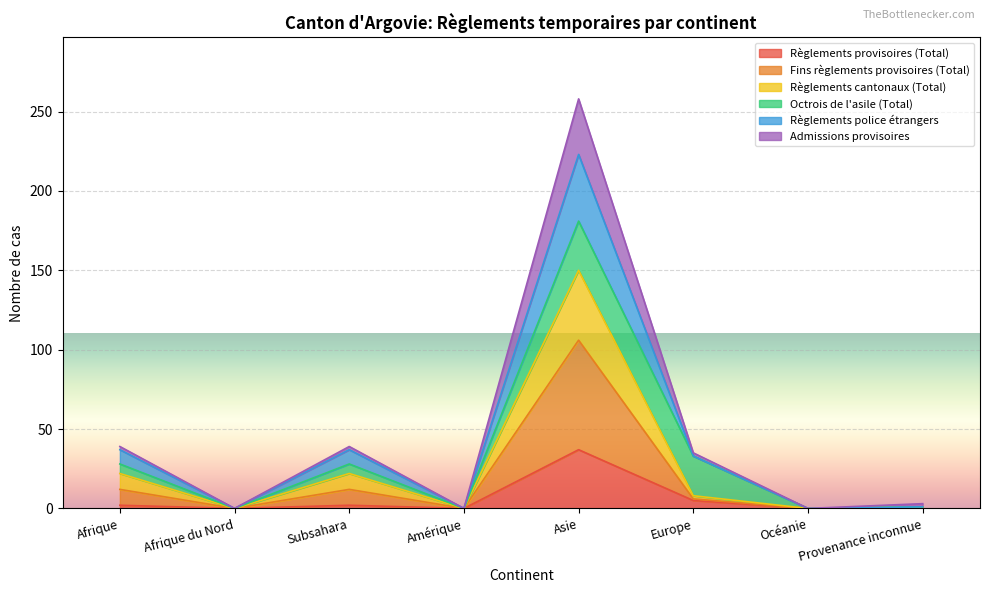

What is the label of the 5th point from the left?

Asie